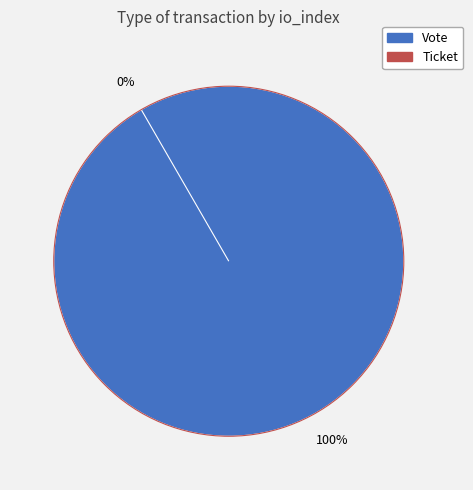

Which category has the smallest portion of the pie?

Ticket